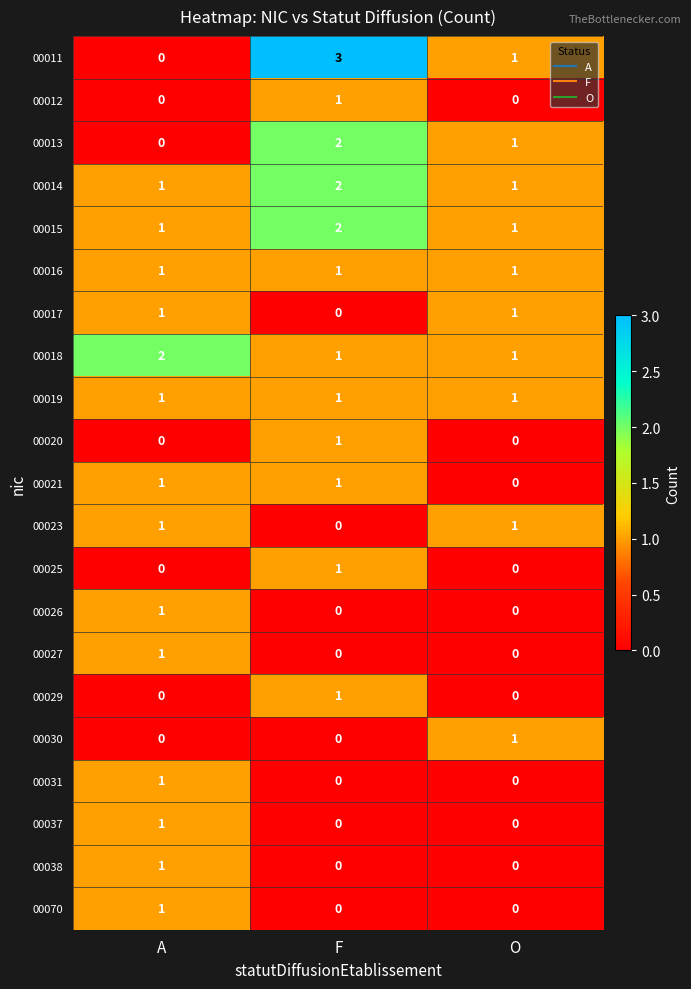

Which series has the widest spread of values?

00011